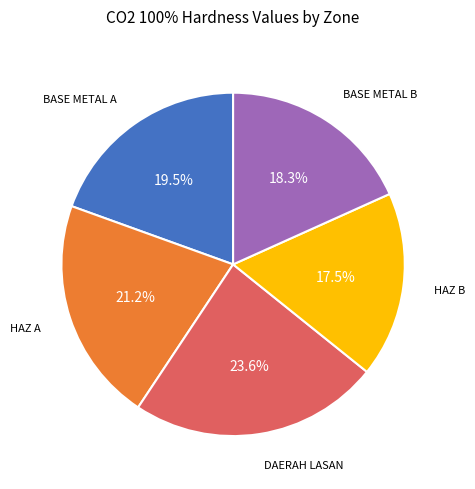

Rank the categories by value from highest to lowest.

DAERAH LASAN, HAZ A, BASE METAL A, BASE METAL B, HAZ B